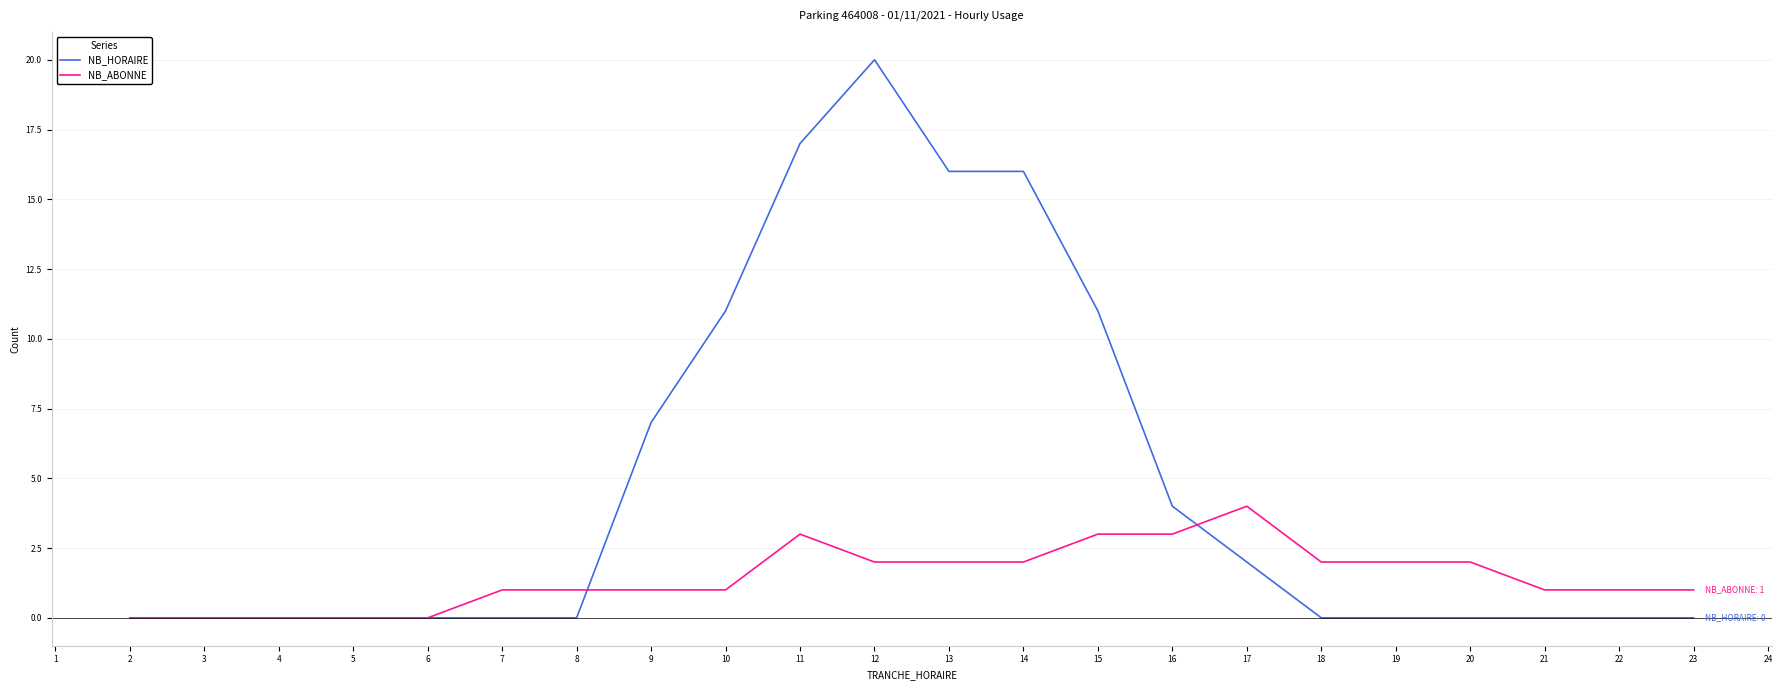

Which series has the largest total across all categories?

NB_HORAIRE